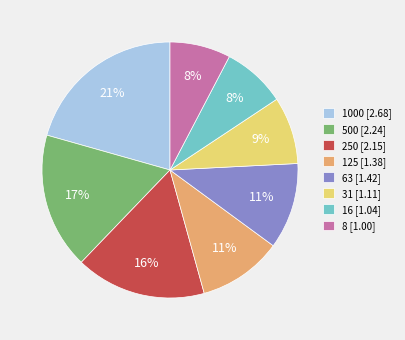

To the nearest percent, what percentage of the pie is 16 [1.04]?

8%